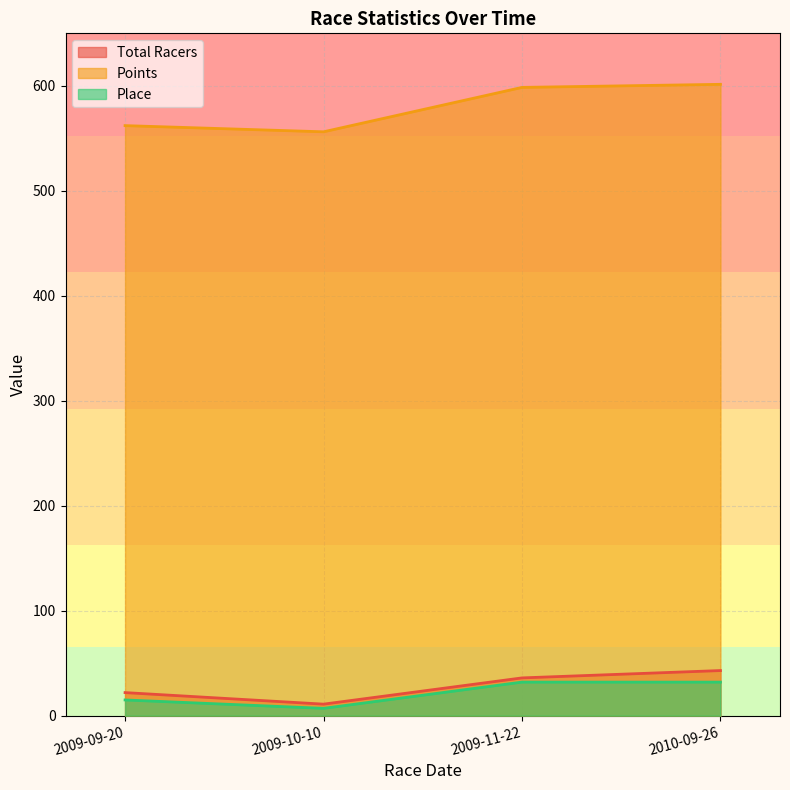

Reading left to right, what are all the values shown in this chart?

Total Racers: 2009-09-20=22.0	2009-10-10=11.0	2009-11-22=36.0	2010-09-26=43.0
Points: 2009-09-20=562.1	2009-10-10=556.2	2009-11-22=598.5	2010-09-26=601.4
Place: 2009-09-20=15.0	2009-10-10=7.0	2009-11-22=32.0	2010-09-26=32.0